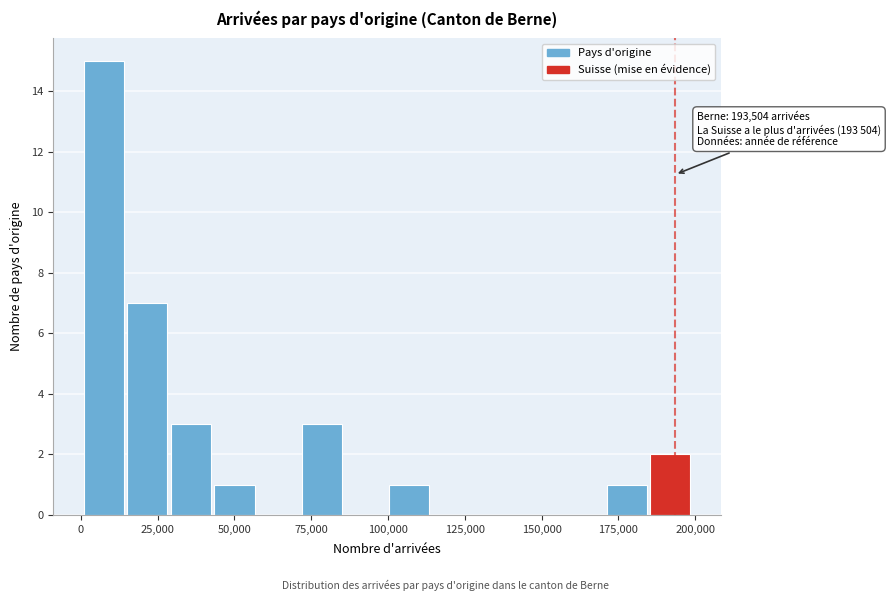

Read against the x-axis, roughly where is the centre of the tallest bar?

5000